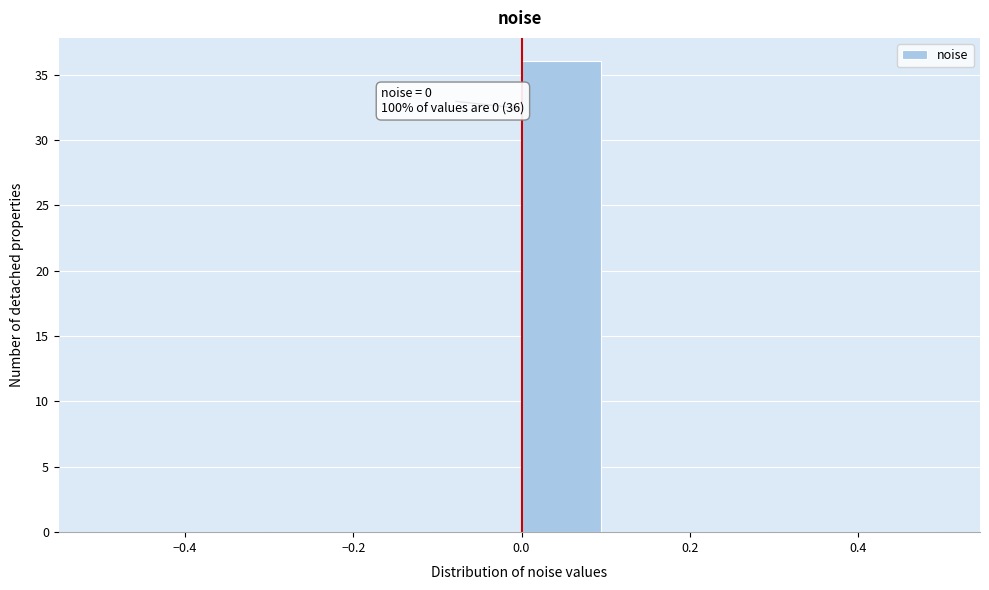

Over which range of the x-axis is the bar tallest?

0.0 to 0.1